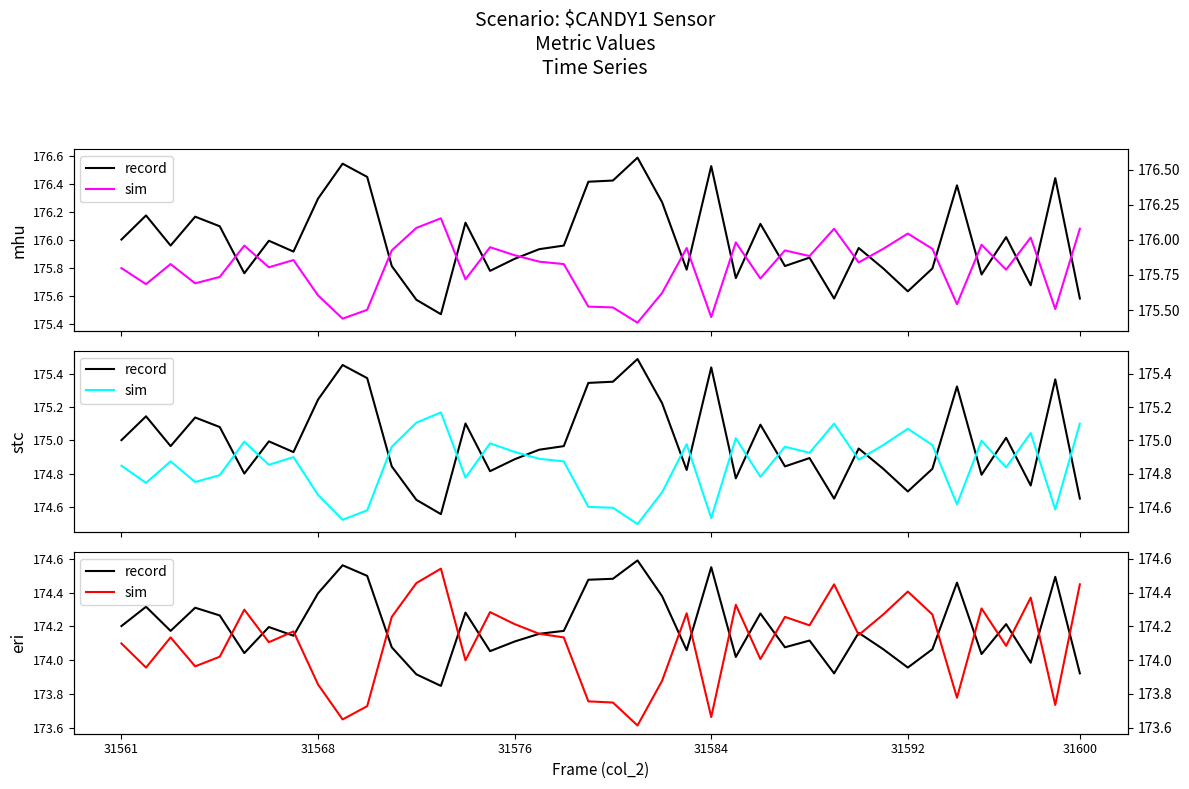

True or false: record has more than 0 interior local peaks.

True